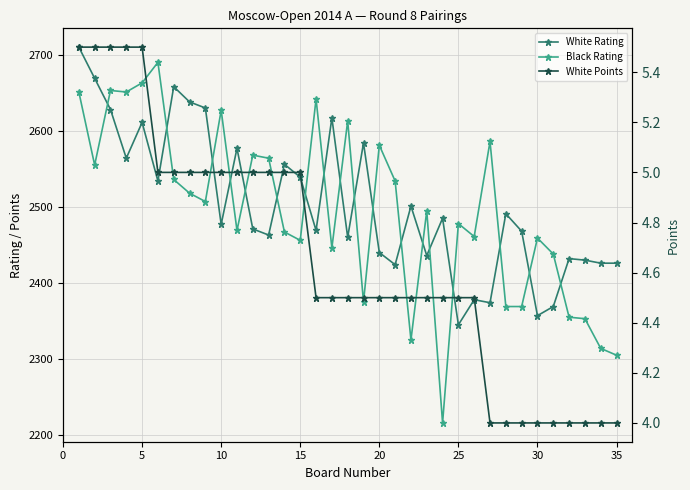

How many values in the Black Rating series exceed 2495?

17